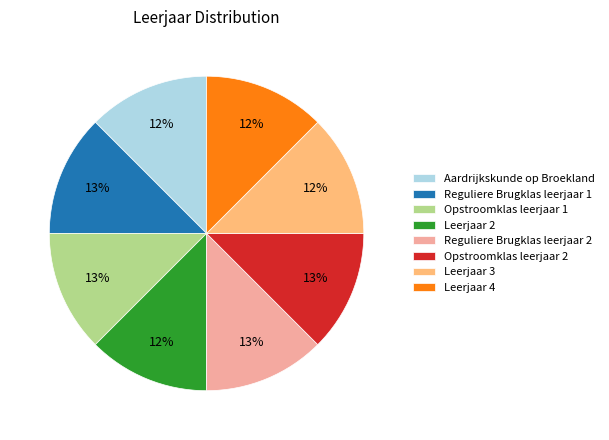

Is there a majority slice in this chart?

No